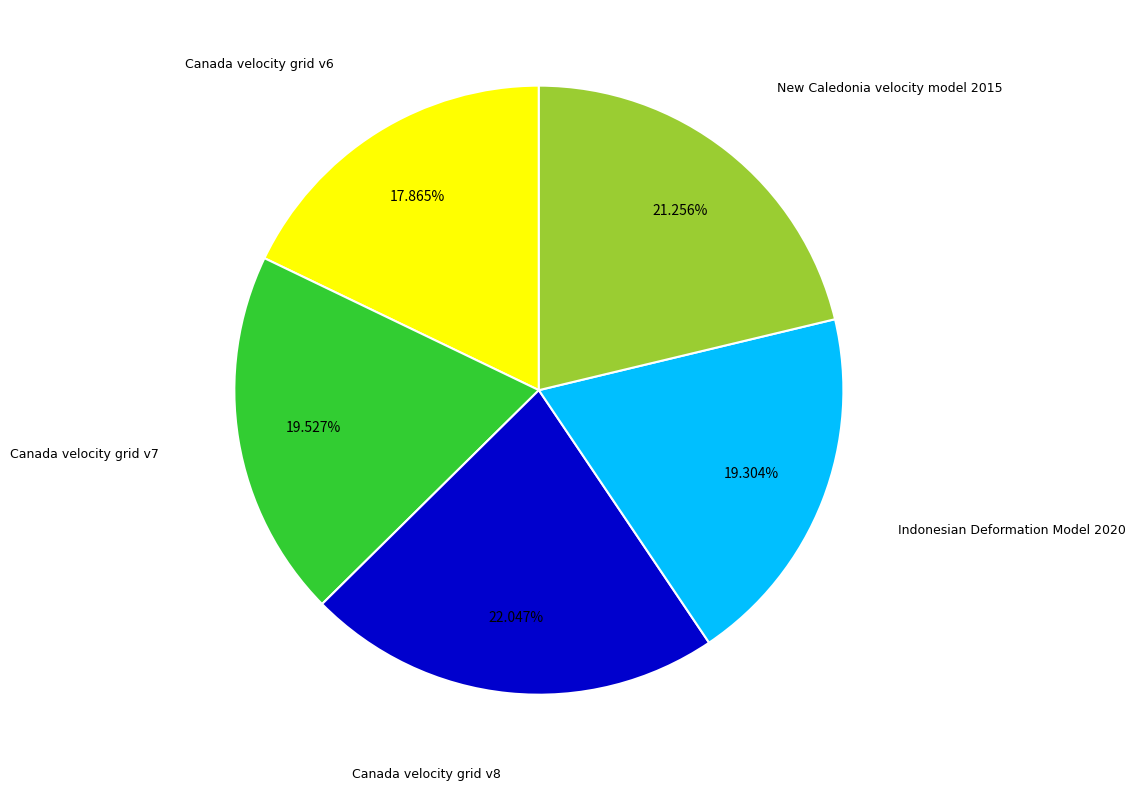

To the nearest percent, what is the combined percentage of Canada velocity grid v8 and Indonesian Deformation Model 2020?

41%